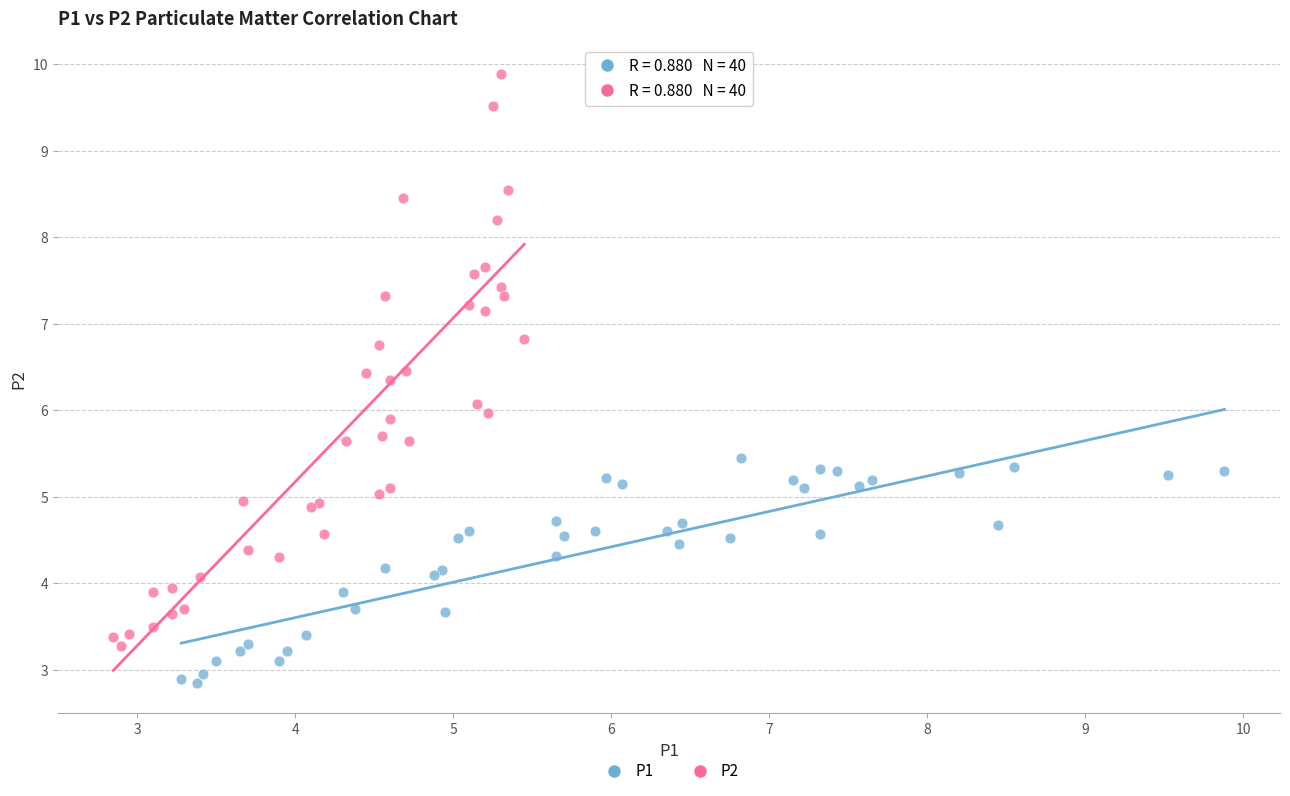

Which series reaches the maximum Y coordinate?

P2